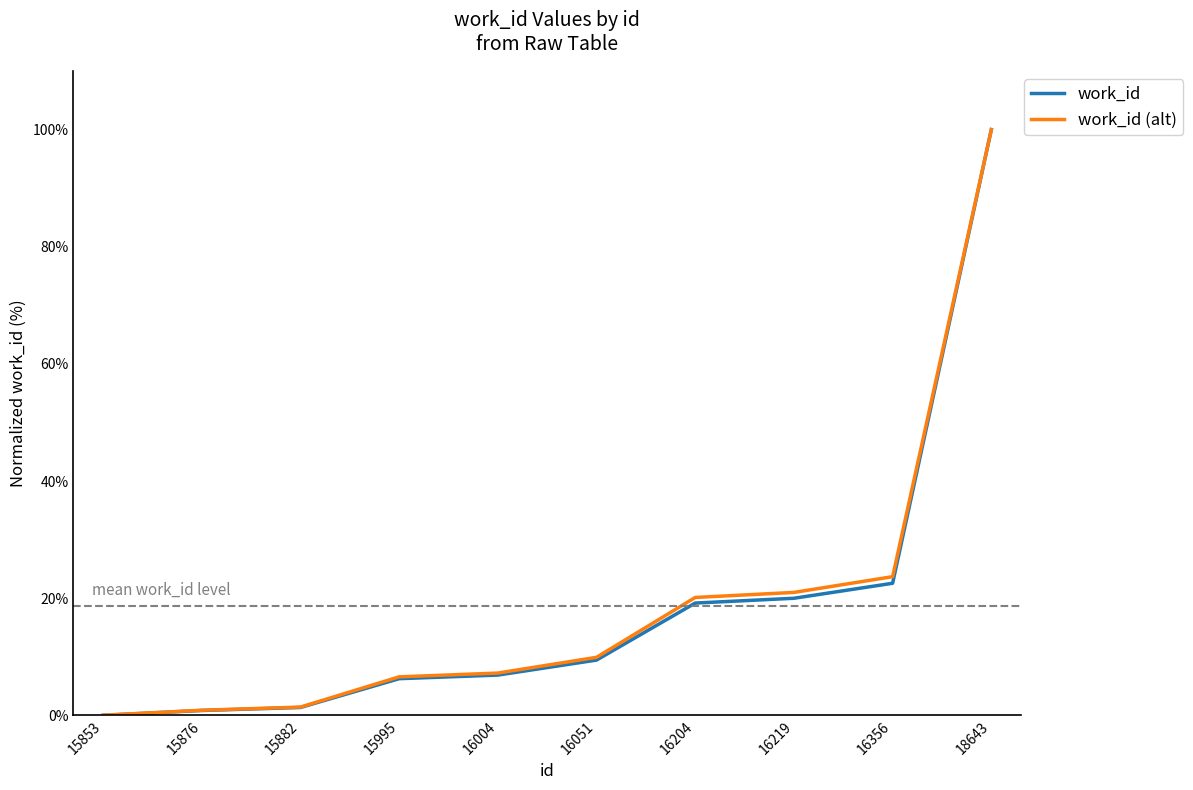

What is the greatest value displayed?

100.0